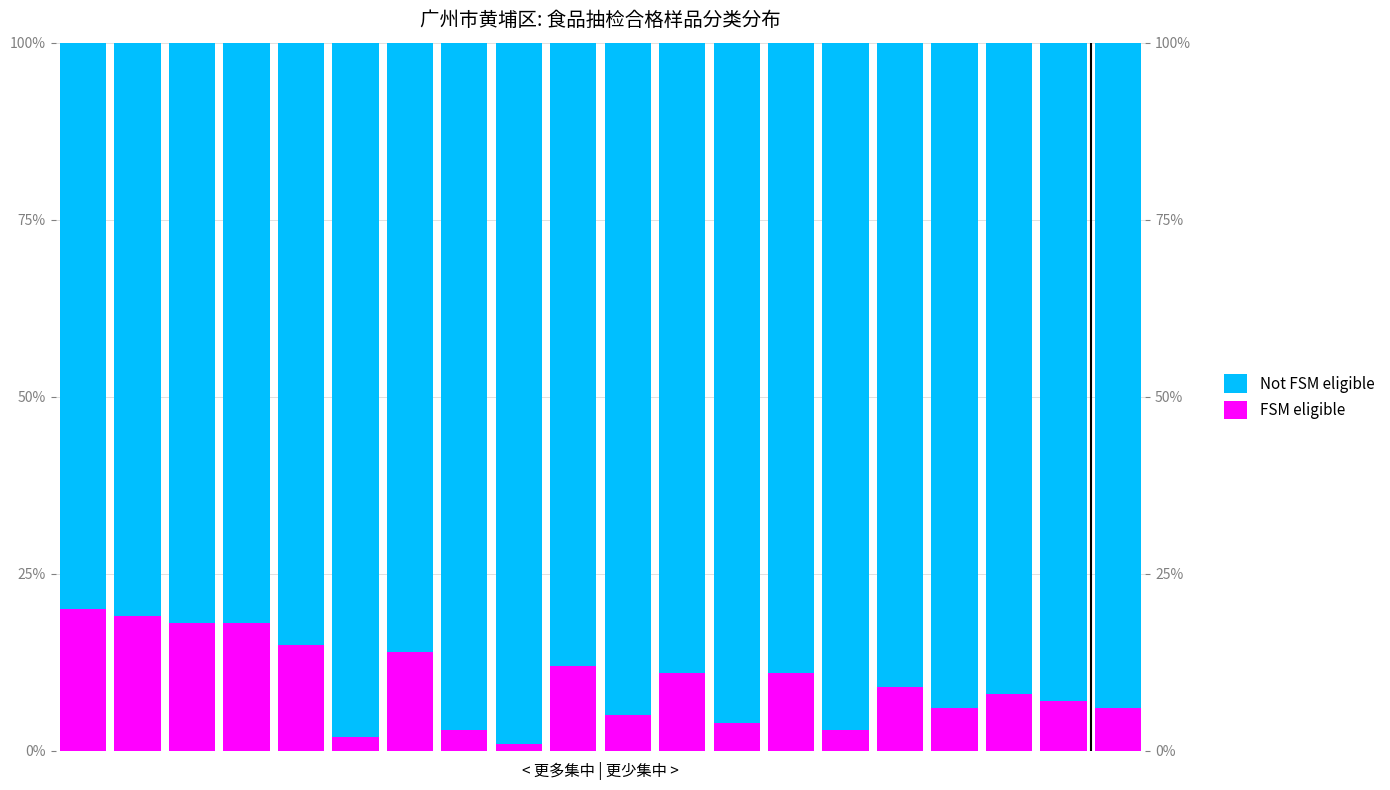

What is the average value of the Not FSM eligible series?

90